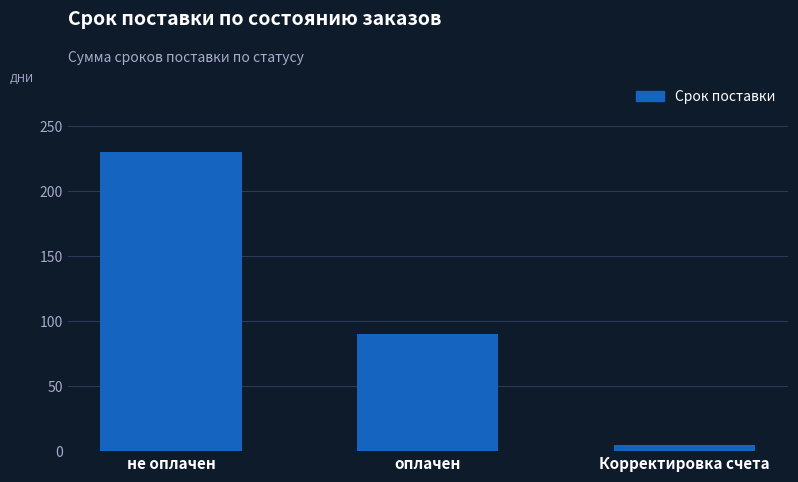

Rank the categories by value from highest to lowest.

не оплачен, оплачен, Корректировка счета